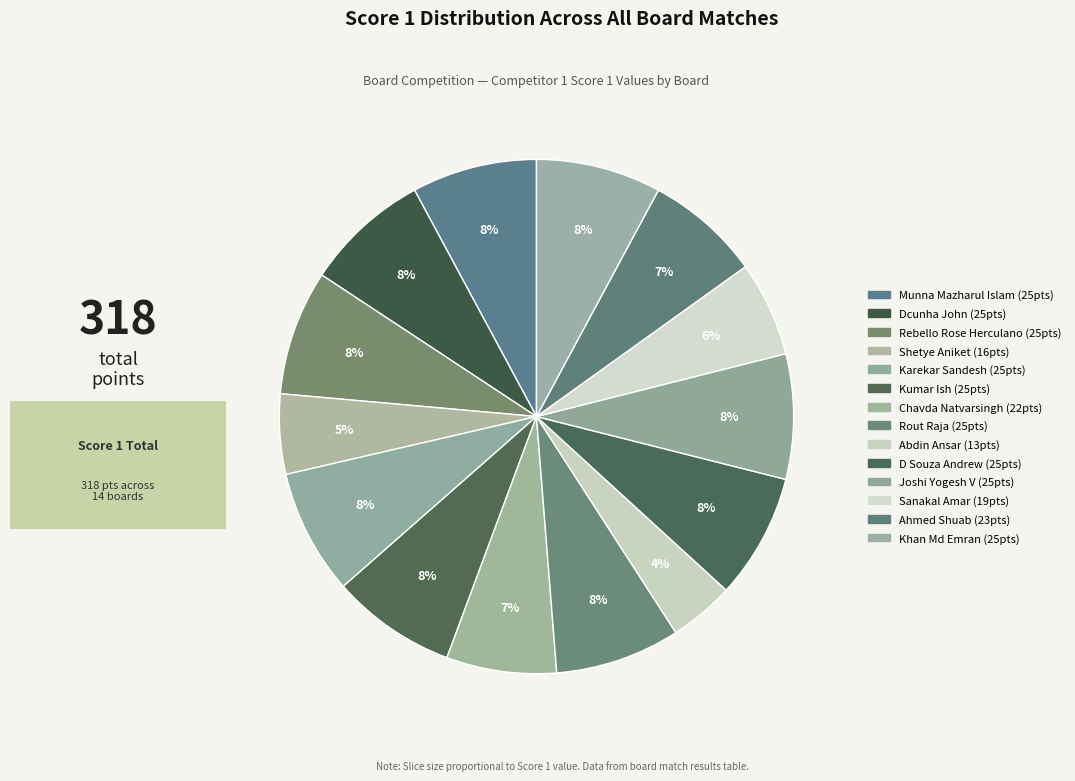

To the nearest percent, what portion does Munna Mazharul Islam represent?

8%